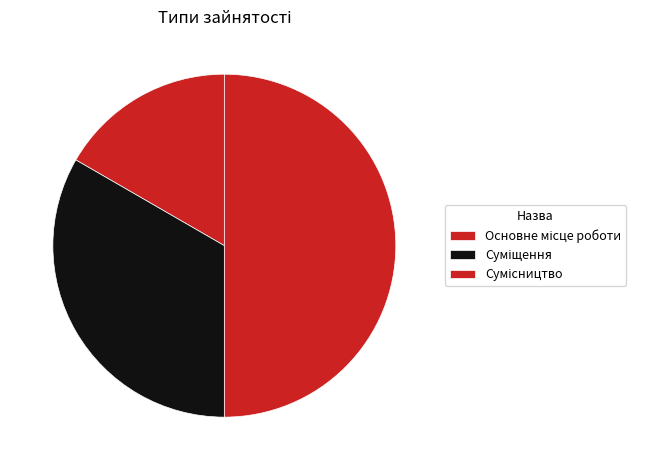

Is it true that Суміщення is 25% of the pie?

False